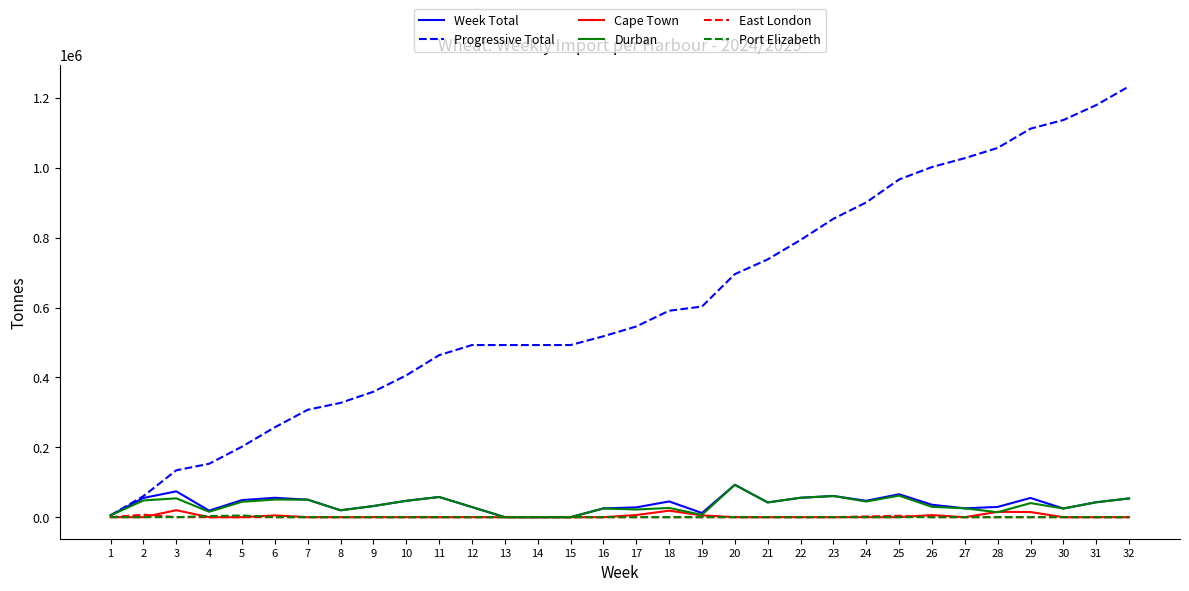

Which series has the largest total across all categories?

Progressive Total